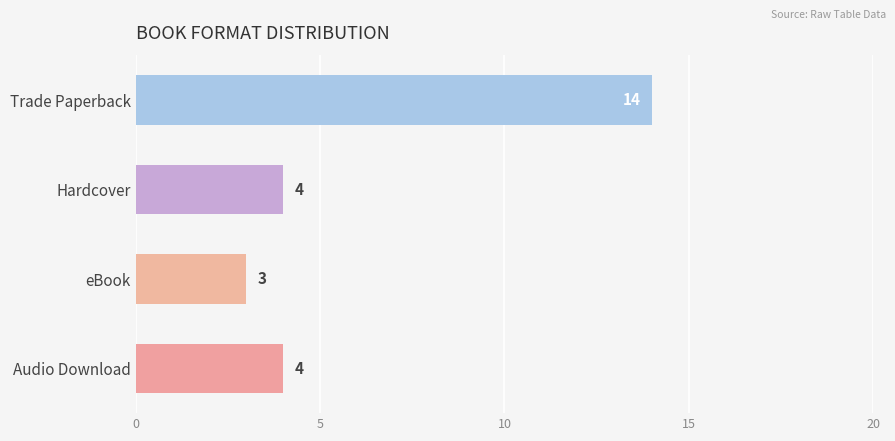

Count the number of categories in the chart.

4